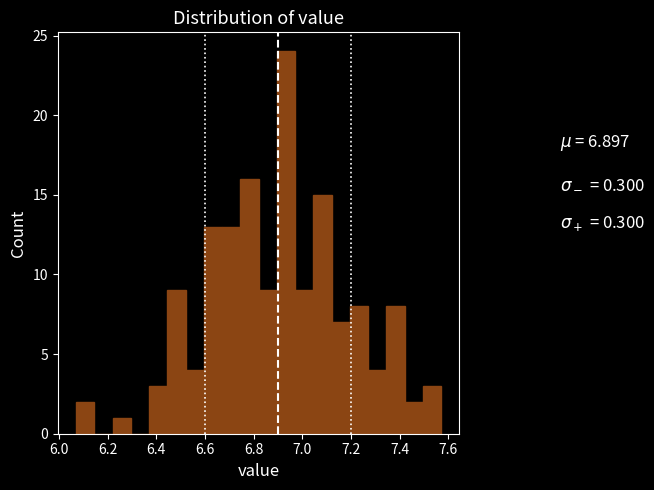

Around what value on the x-axis is the tallest bar? Give the approximate position of its centre, as read against the axis.

6.94